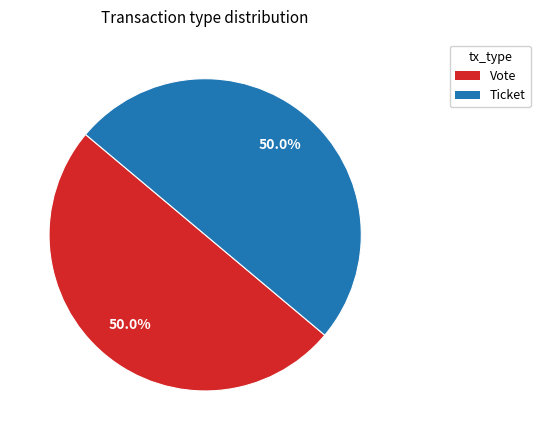

Approximately how many times larger is the value at Vote compared to Ticket?

1.0